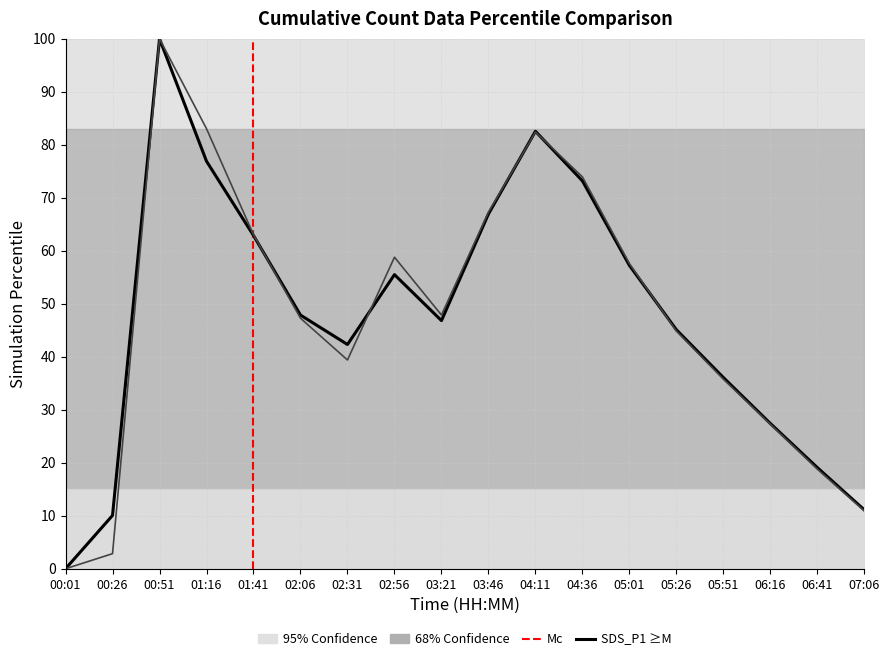

Is it true that SDS_P2 equals 73.9 at 04:36?

True